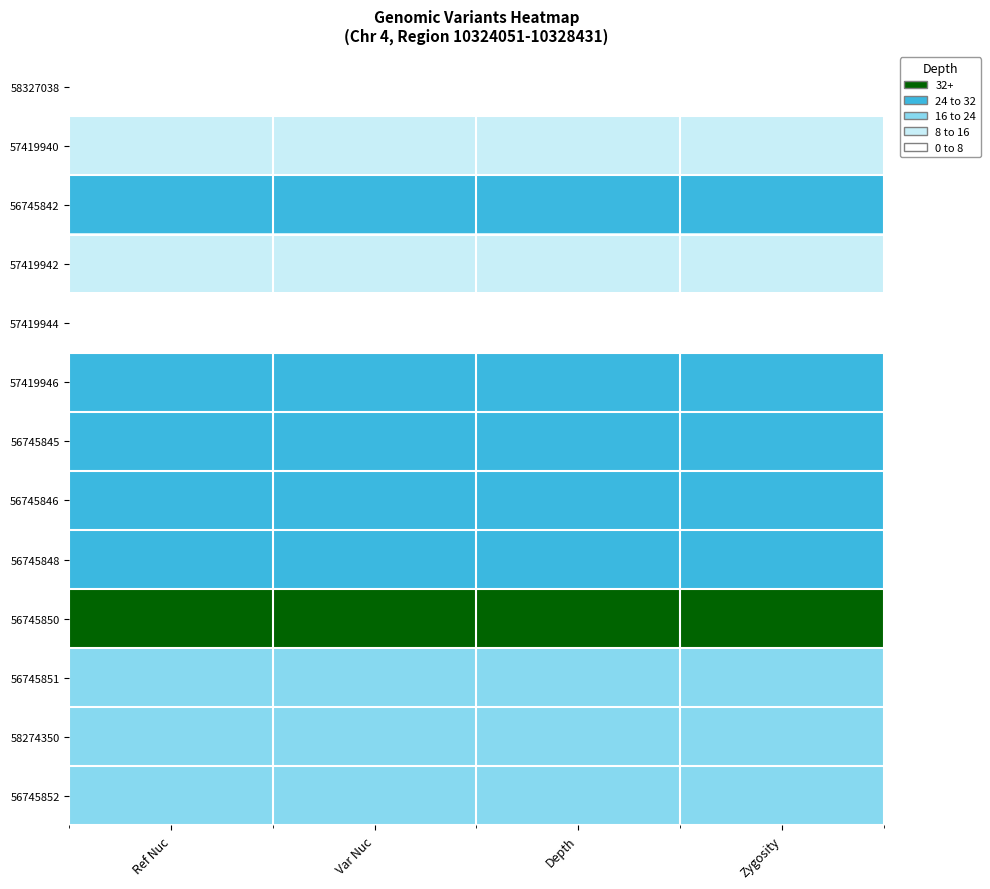

Between Zygosity and Ref Nuc, which is larger?

Zygosity